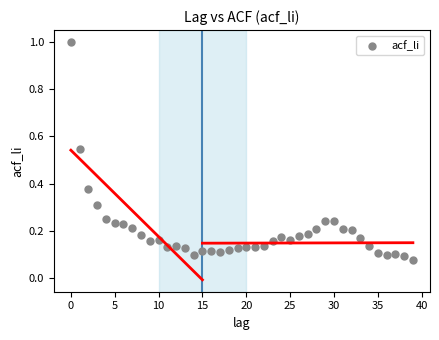

What is the range of Y values (max minus min)?

0.9